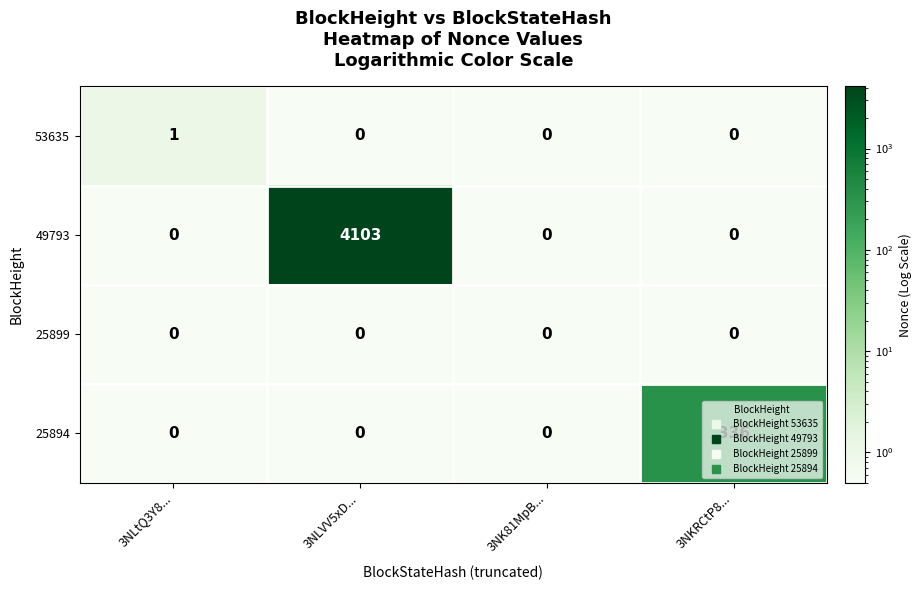

True or false: 49793 has a value of 0 at 3NLtQ3Y8....

True